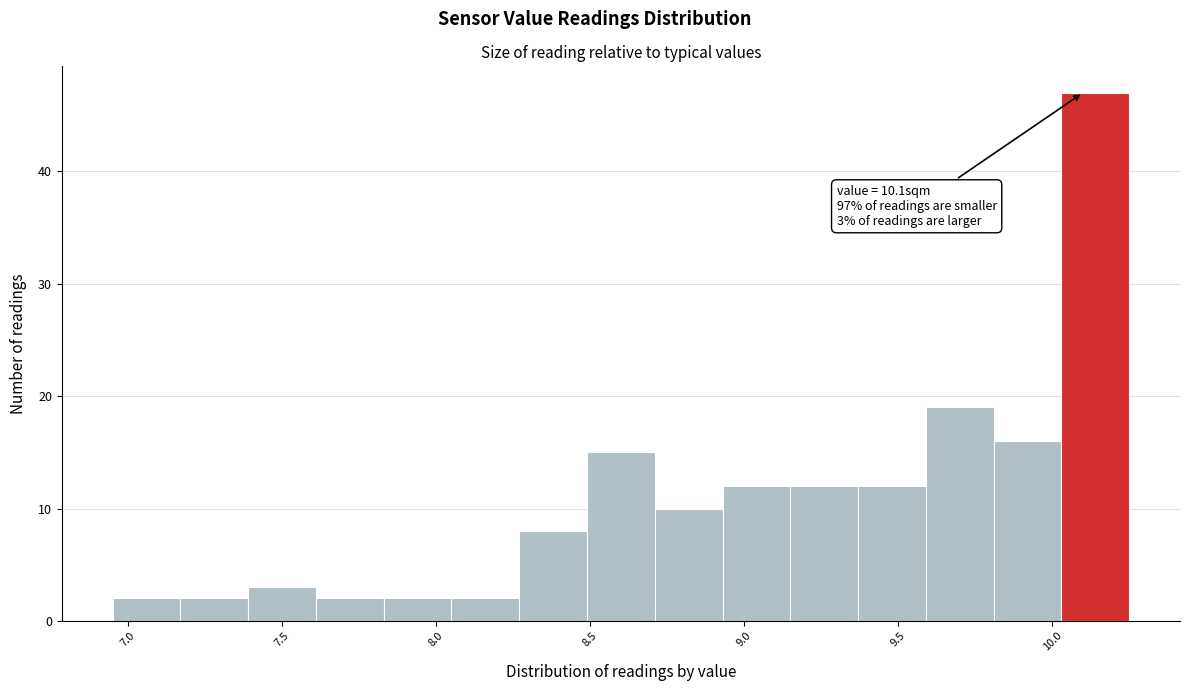

Which range on the x-axis has the tallest bar?

10.03 to 10.25